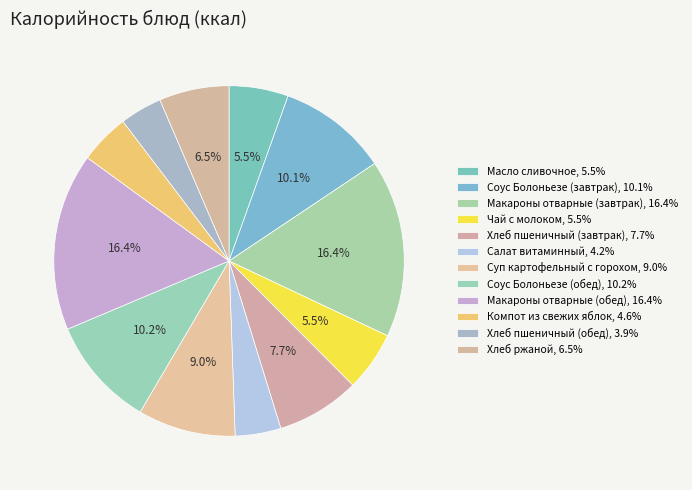

Count the number of slices in the pie.

12